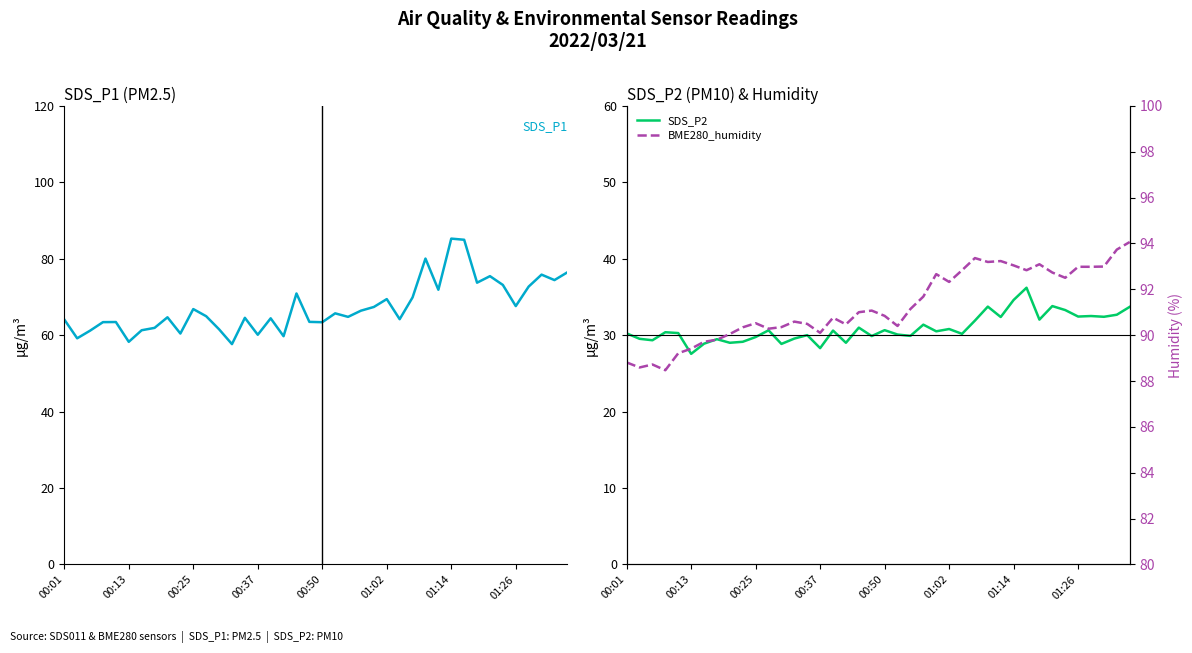

True or false: SDS_P2 and BME280_humidity intersect in this chart.

False